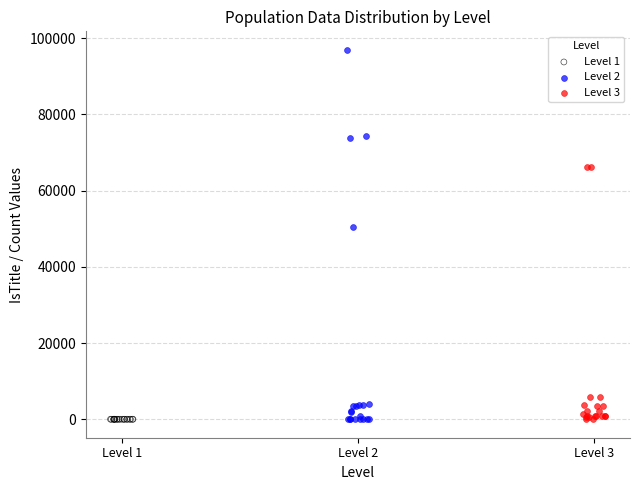

Which series has the largest Y range (max minus min)?

Level 2